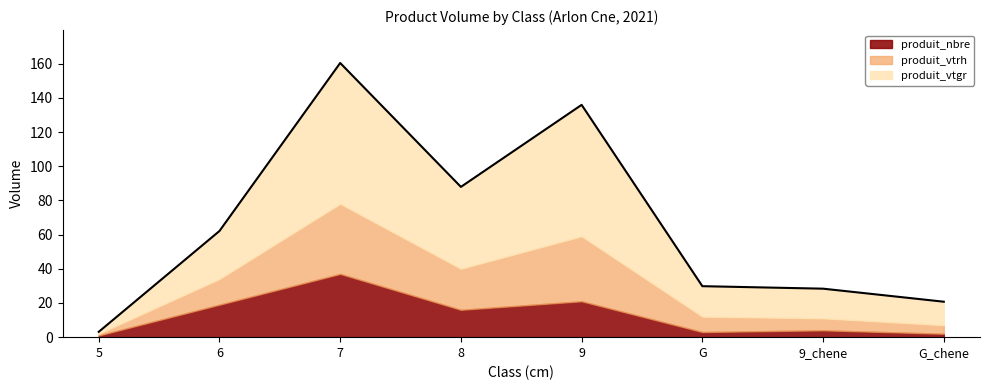

What is the difference between the maximum and minimum values in the produit_vtrh series?

40.0